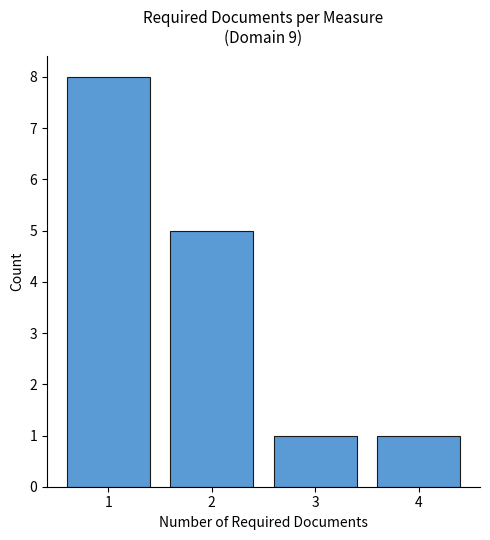

Reading left to right, extract all data points from this chart.

1=8	2=5	3=1	4=1